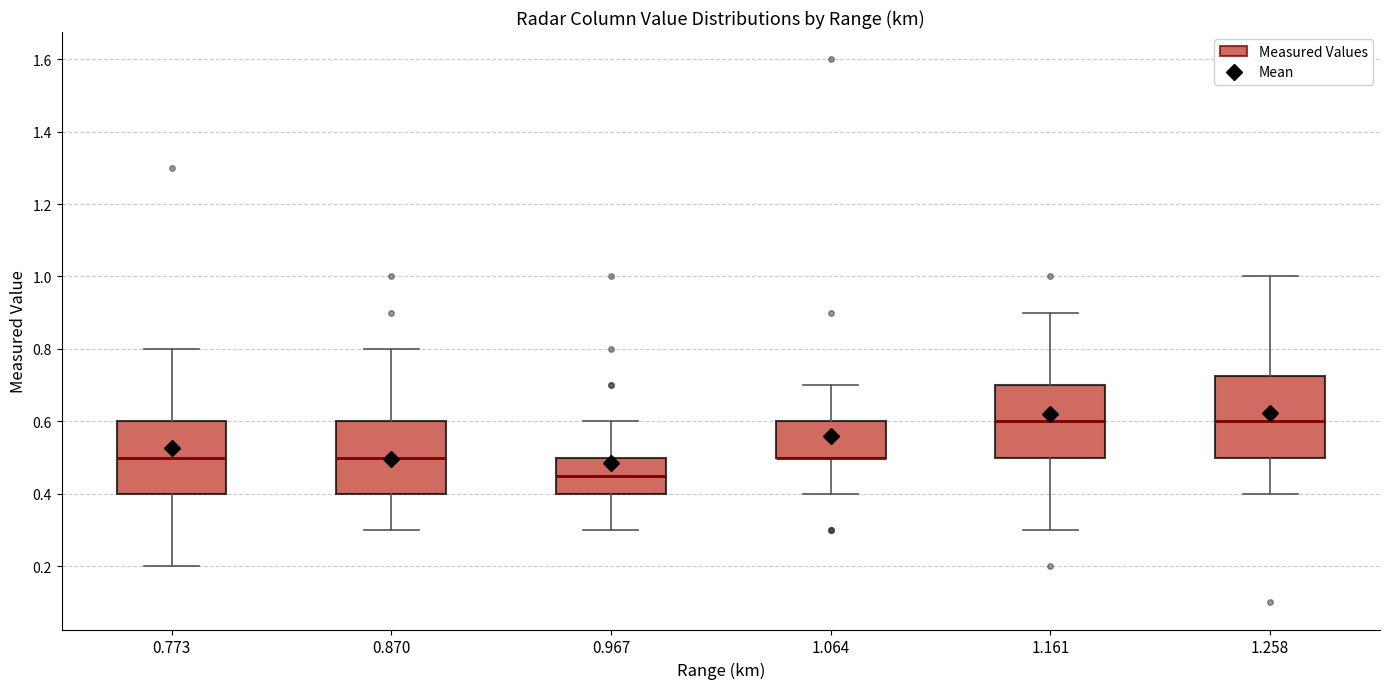

Where does the upper whisker of the box at x = 1.258 end on the y-axis? The values are not printed on the chart, so give them approximately, as read against the axis.

1.00